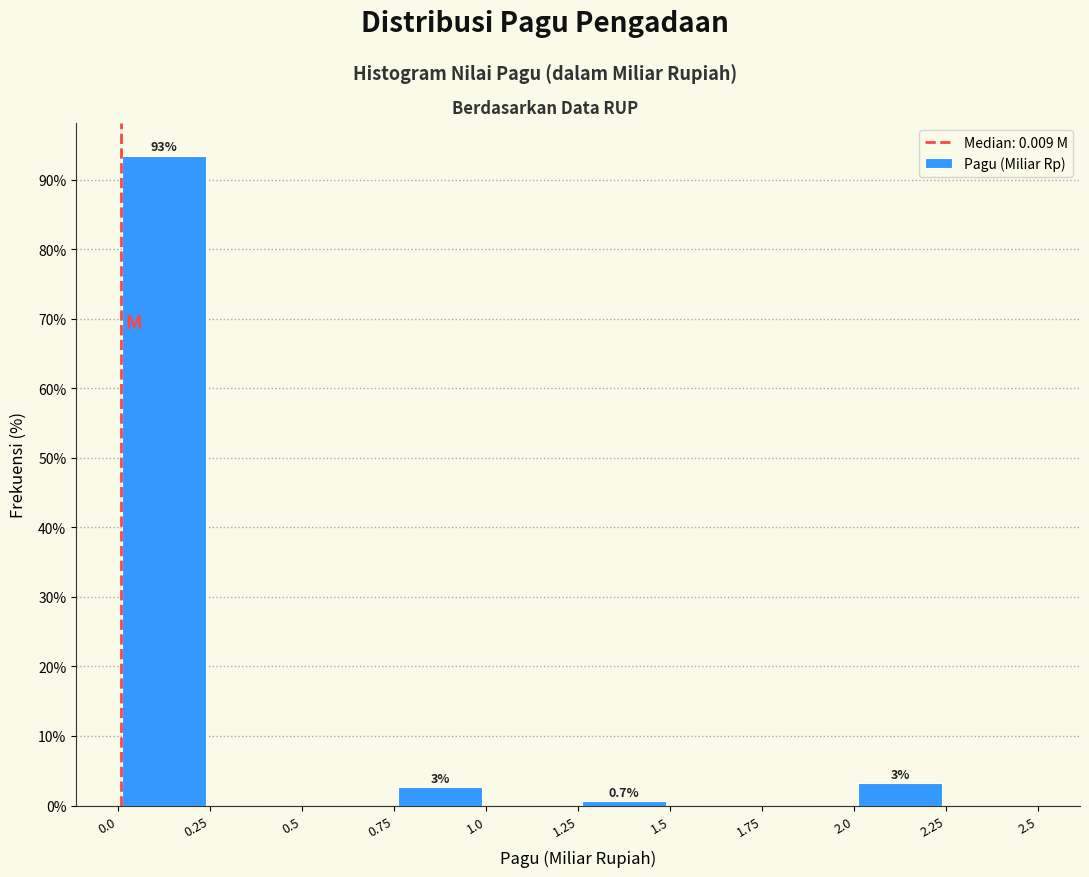

Over which range of the x-axis is the bar tallest?

0.0 to 0.25